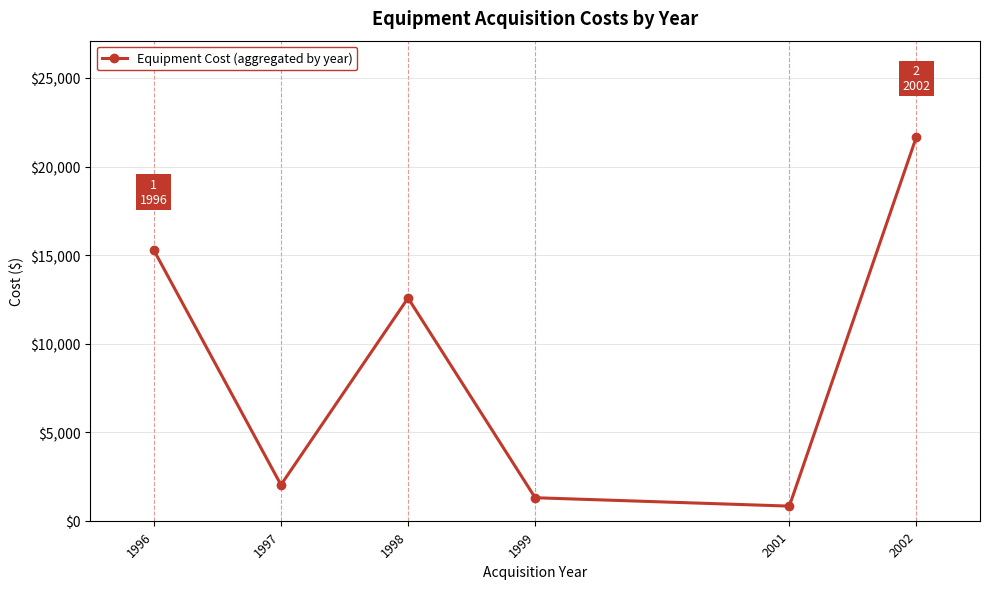

How many distinct data groups are displayed?

1